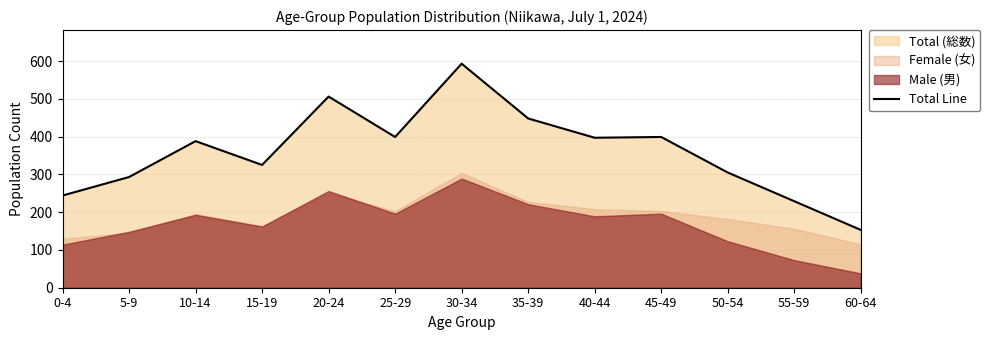

The chart shows a value of 153 at 60-64. True or false?

True